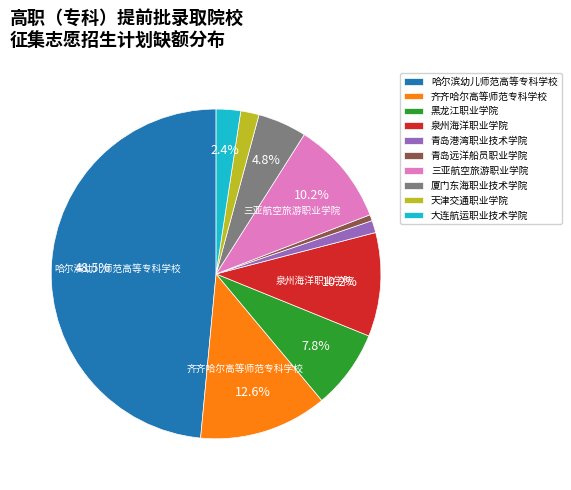

Which slice is the smallest?

青岛远洋船员职业学院